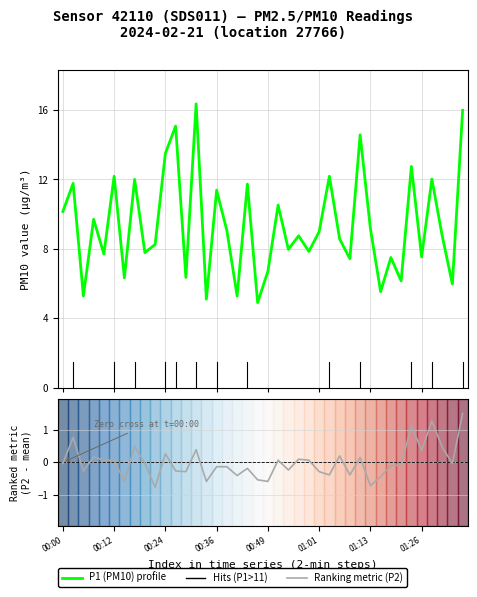

At how many categories does at least one series exceed 3?

40